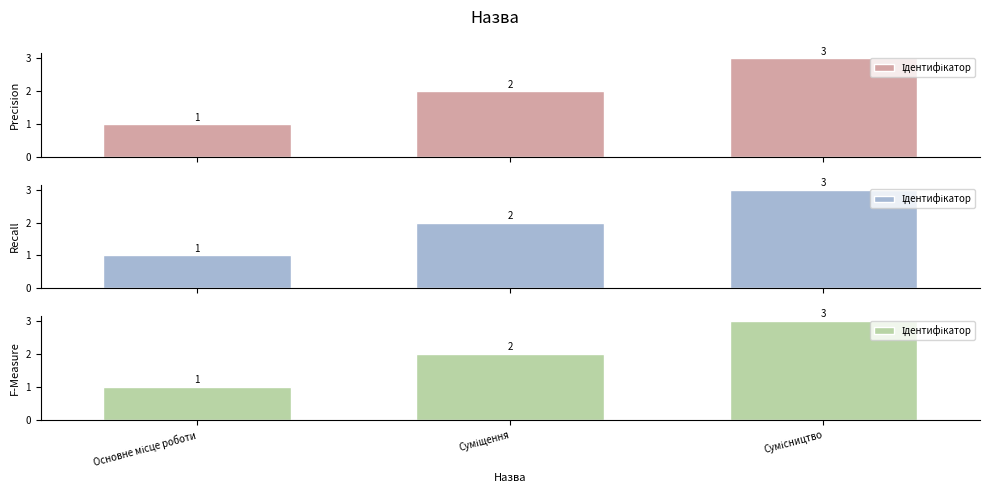

What is the maximum value shown in the chart?

3